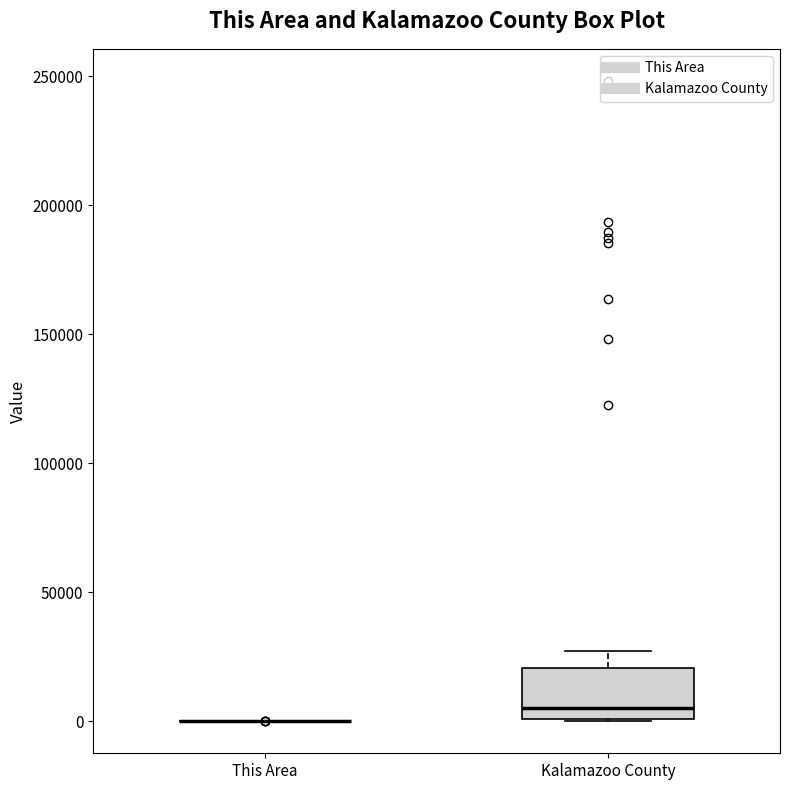

Comparing the boxes themselves (not the whiskers), which one is the tallest?

Kalamazoo County